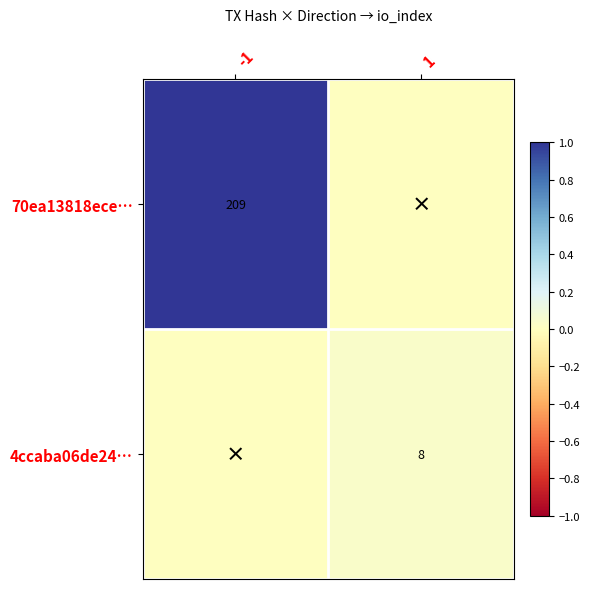

Count the number of data series in this chart.

2